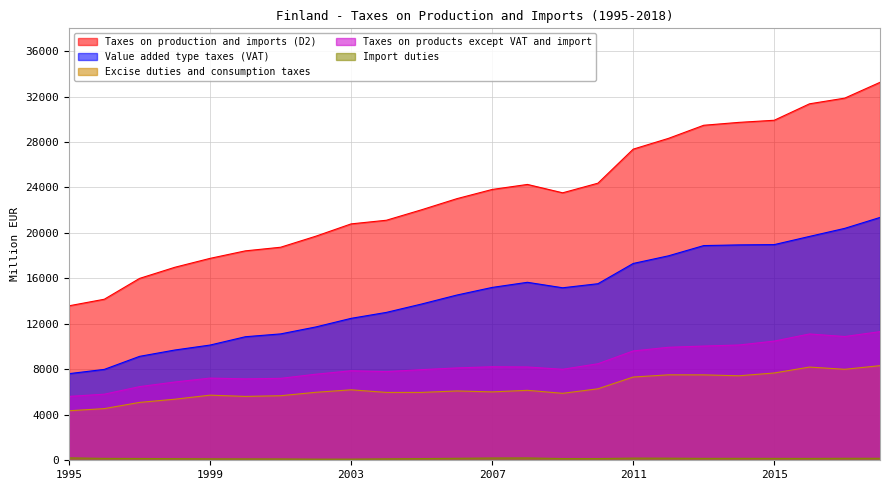

True or false: Import duties and Excise duties and consumption taxes intersect in this chart.

False